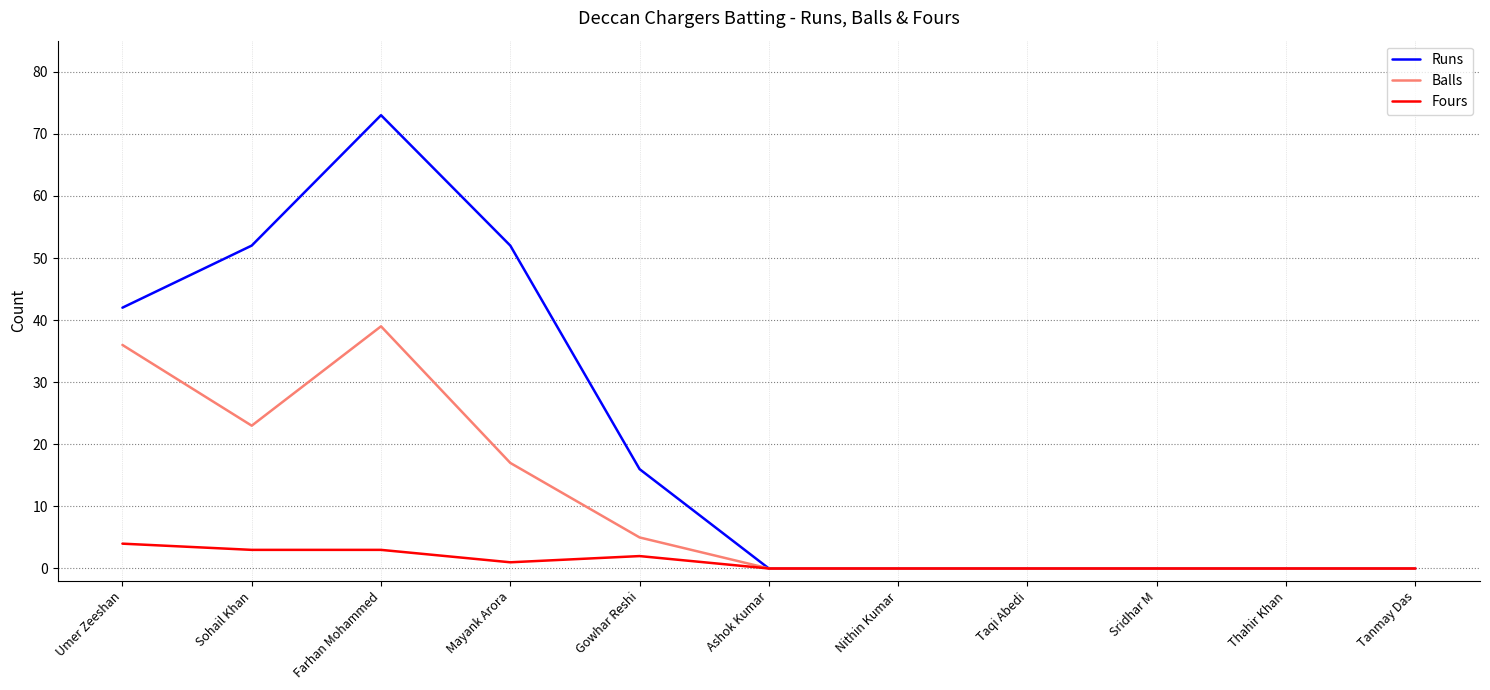

What is the approximate value of Runs at Farhan Mohammed, to the nearest 5?

75